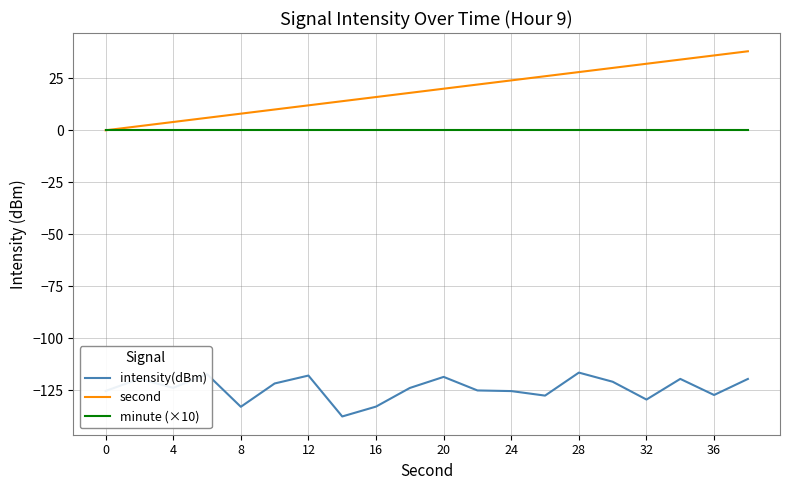

What is the minimum value shown in the chart?

-137.6